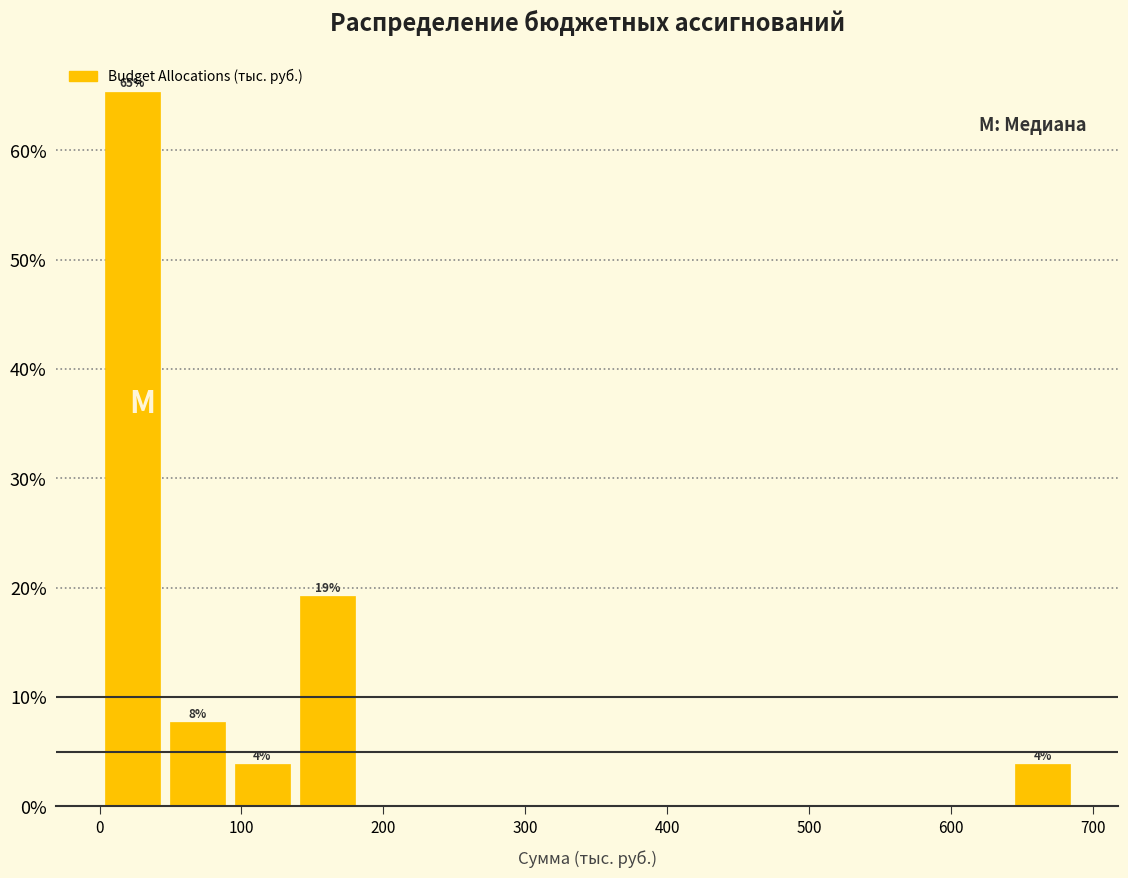

Over which range of the x-axis is the bar tallest?

0 to 50